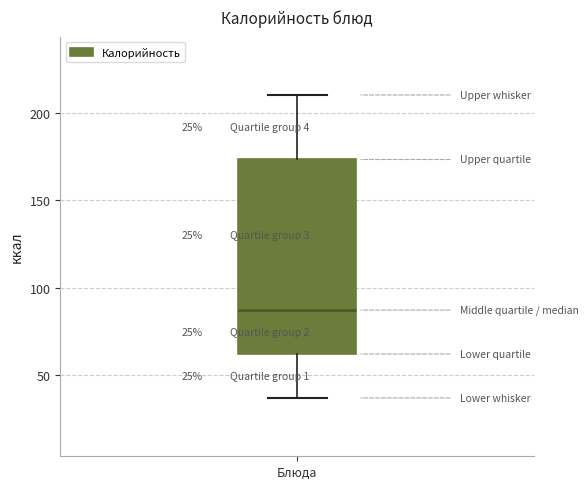

Read this box plot against the y-axis: the position of the median line, the range covered by the box, and the ends of both whiskers. The values are not printed on the chart, so give them approximately, as read against the axis.

median 85, box 60 to 175, whiskers 35 to 210